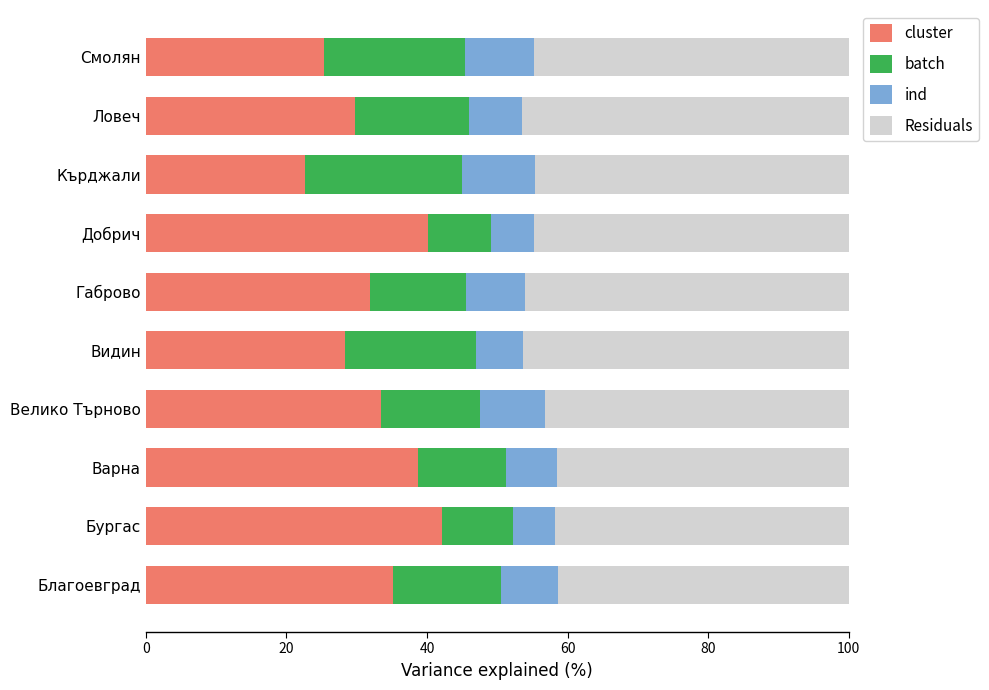

What is the sum of all cluster values?

327.7